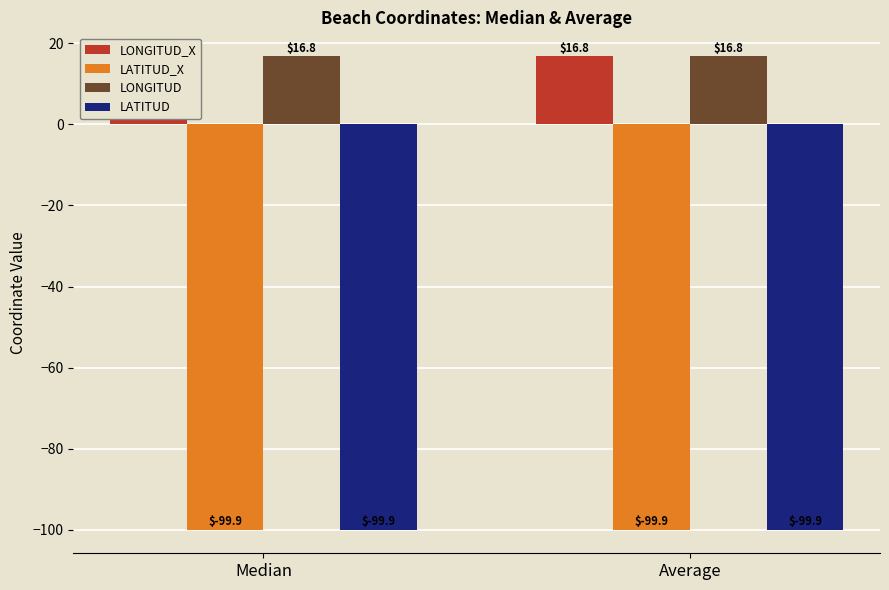

Is it true that LONGITUD equals 22.0 at Average?

False